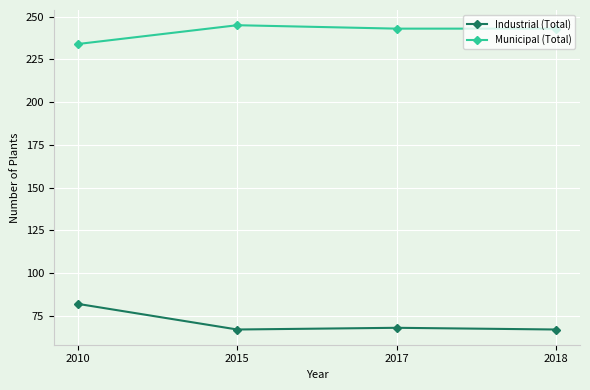

What is the smallest value displayed?

67